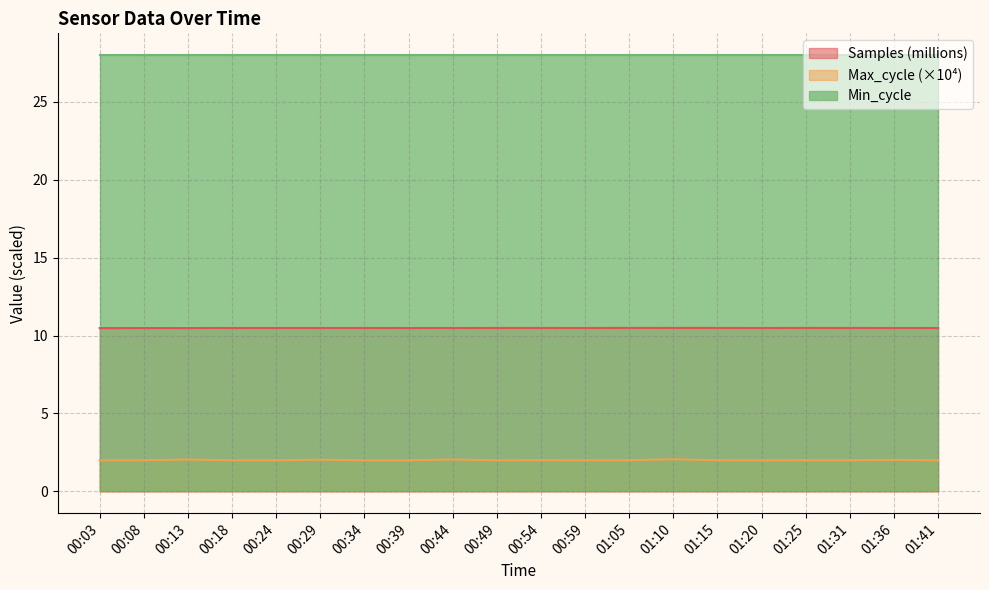

True or false: Max_cycle (×10⁴) and Min_cycle intersect in this chart.

False